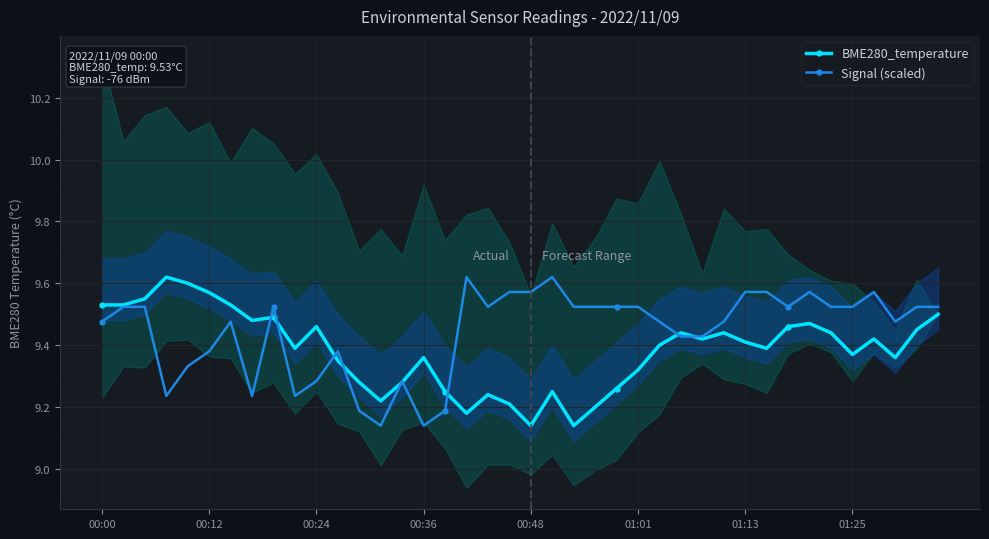

Count the Signal (scaled) values in the range 9 to 10.

40